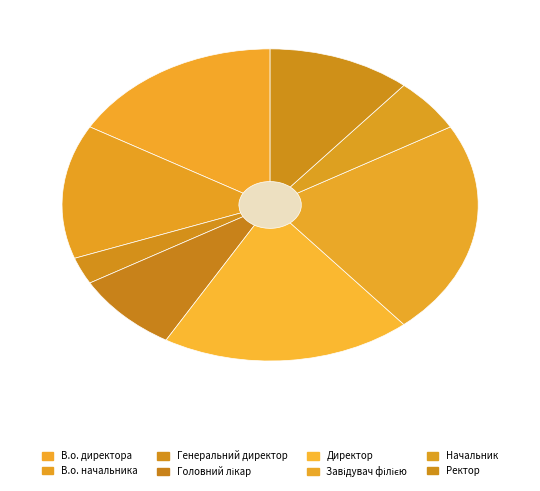

To the nearest percent, what is the difference between the largest and smallest slice percentages?

19%